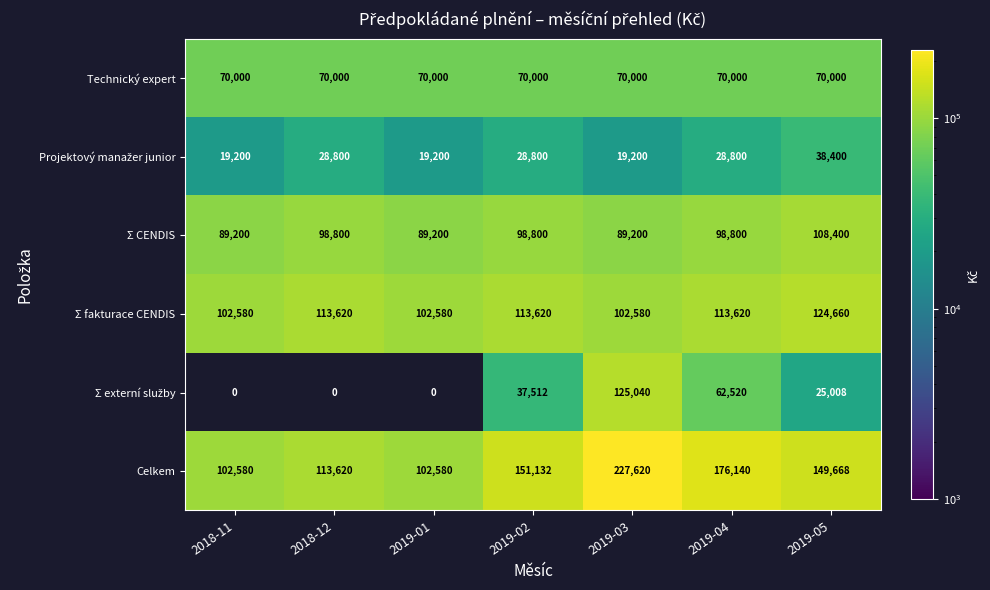

True or false: Celkem has a value of 102580 at 2019-01.

True